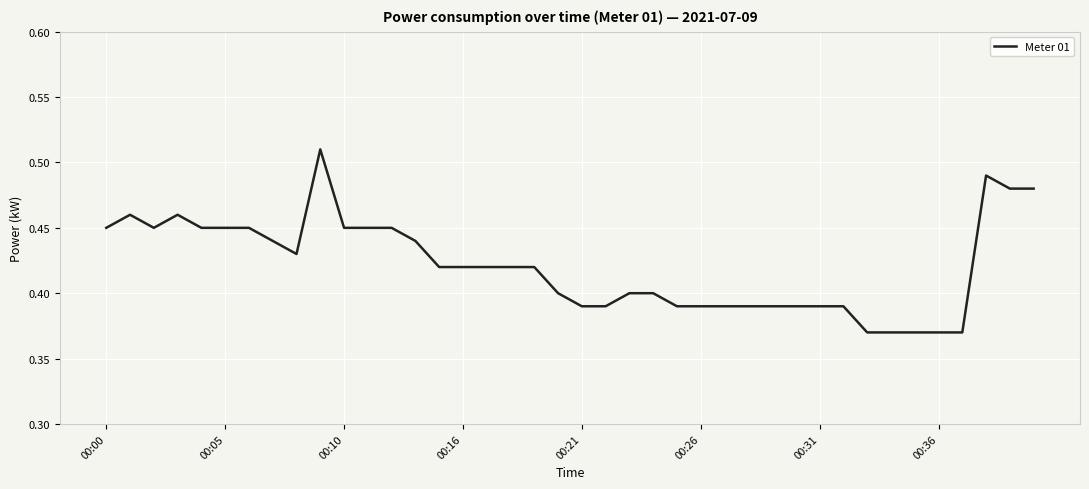

Is it true that the value at 00:00 is 0.3?

False